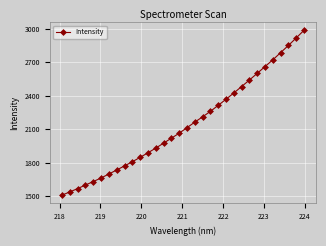

What is the sum of all values?

68613.7